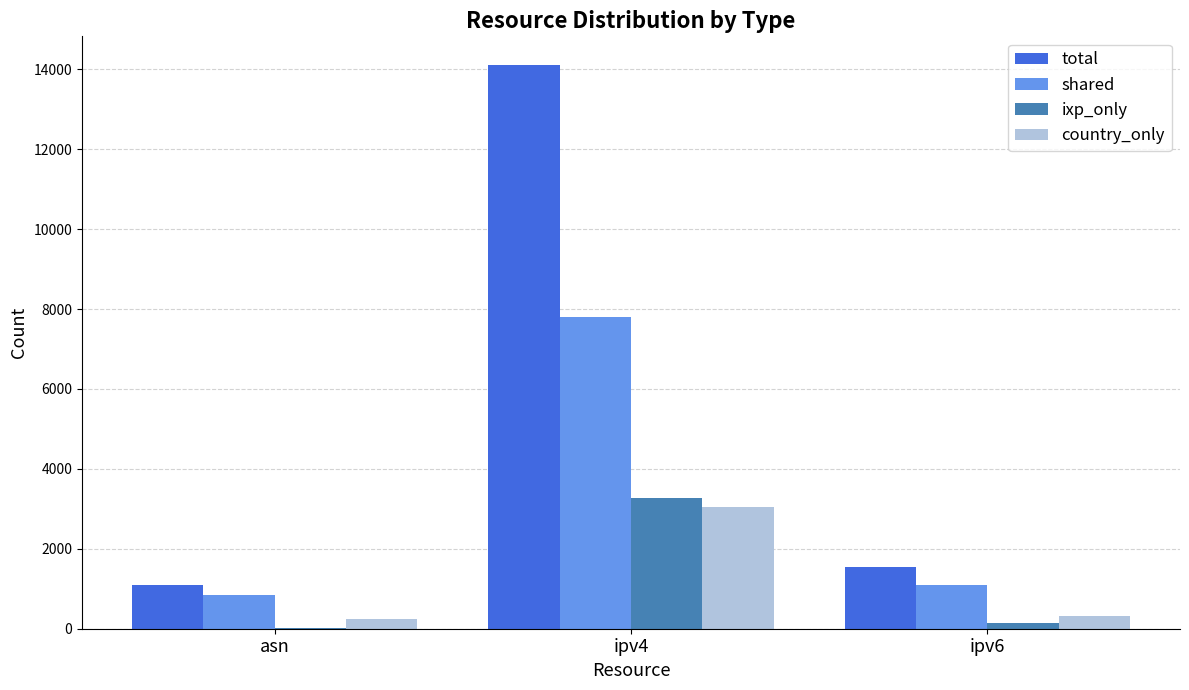

What is the approximate value of total at ipv4, to the nearest 50?

14100